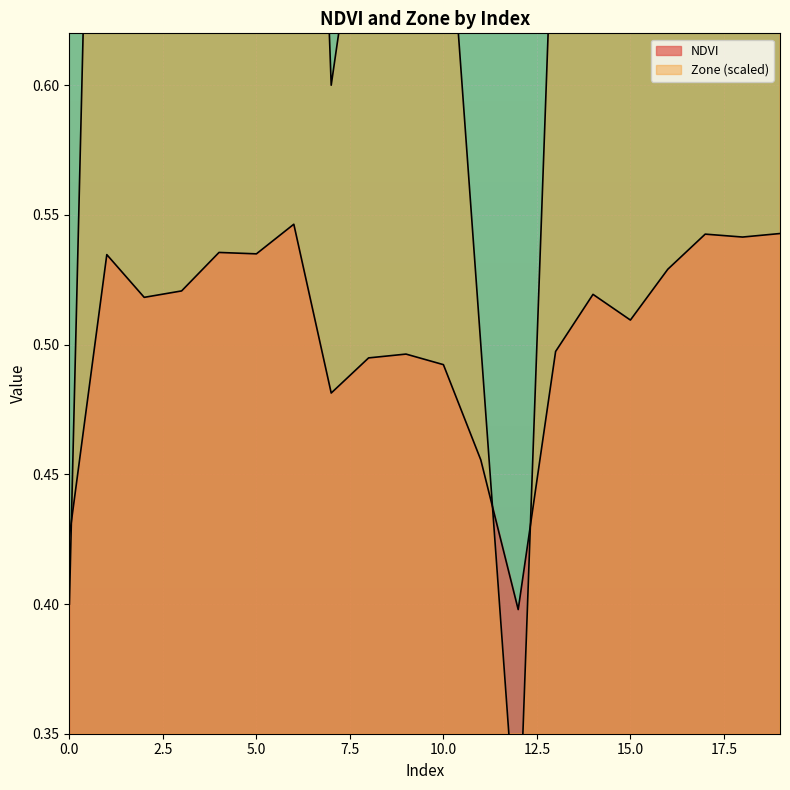

What is the value of the Zone point at the 3rd from the left?

0.8